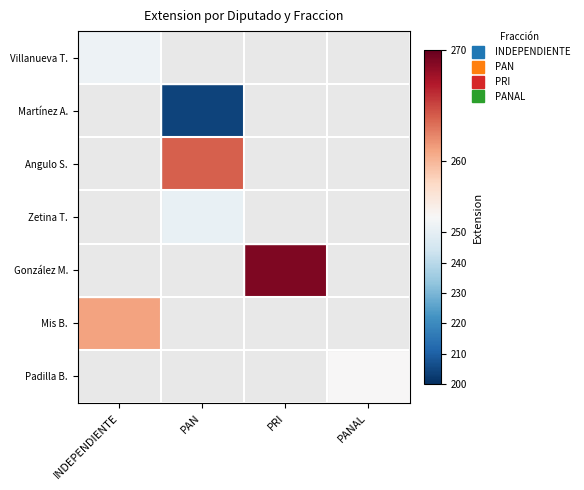

How many series are shown in this chart?

7